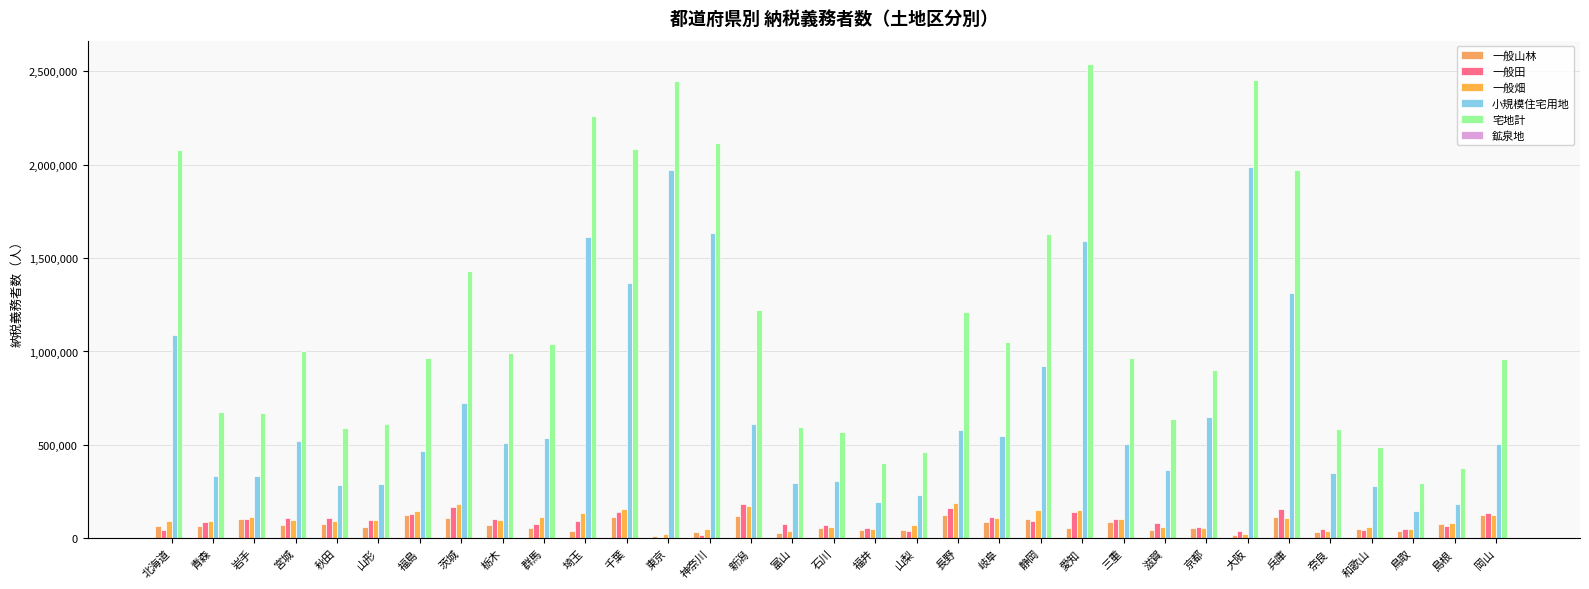

How many groups of bars are there?

33